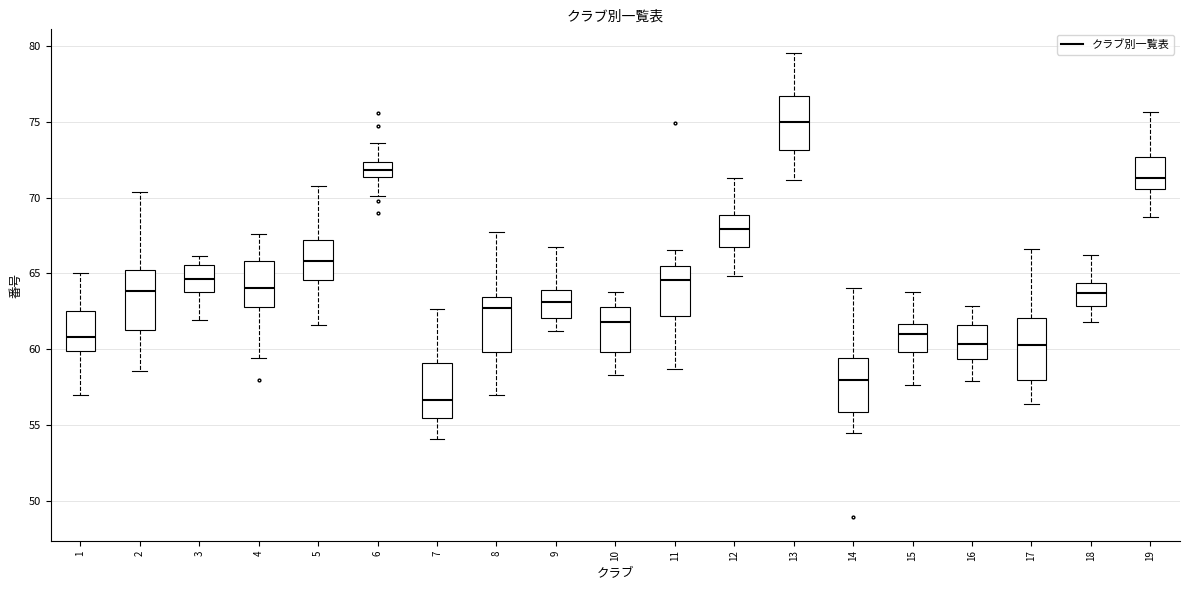

Where does the median line of the box at x = 9 sit on the y-axis? The values are not printed on the chart, so give them approximately, as read against the axis.

63.0